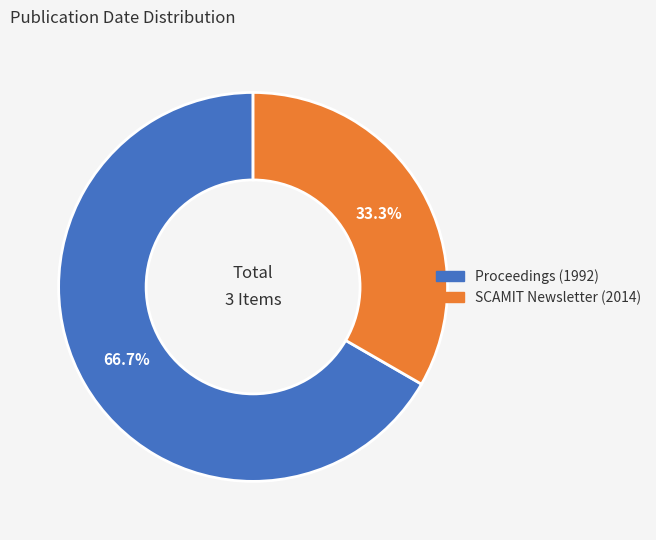

Does any single category account for the majority?

Yes